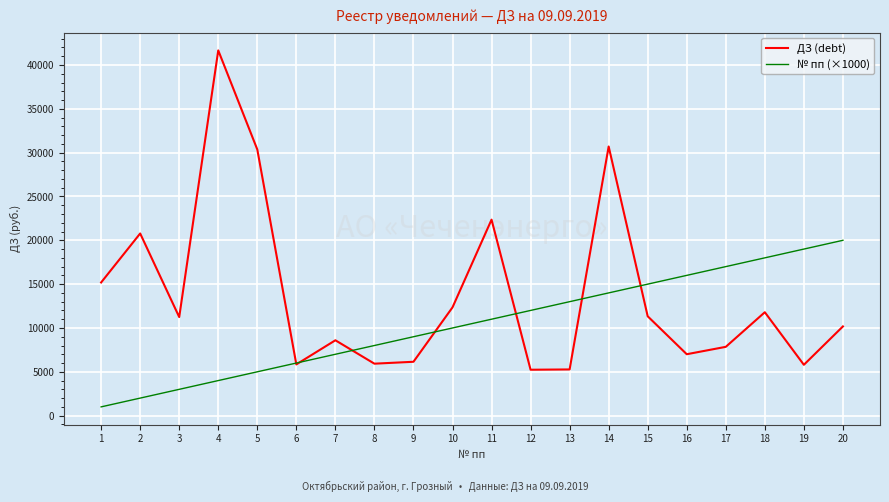

Rank the series at 4 from highest to lowest value.

ДЗ (debt), № пп (×1000)